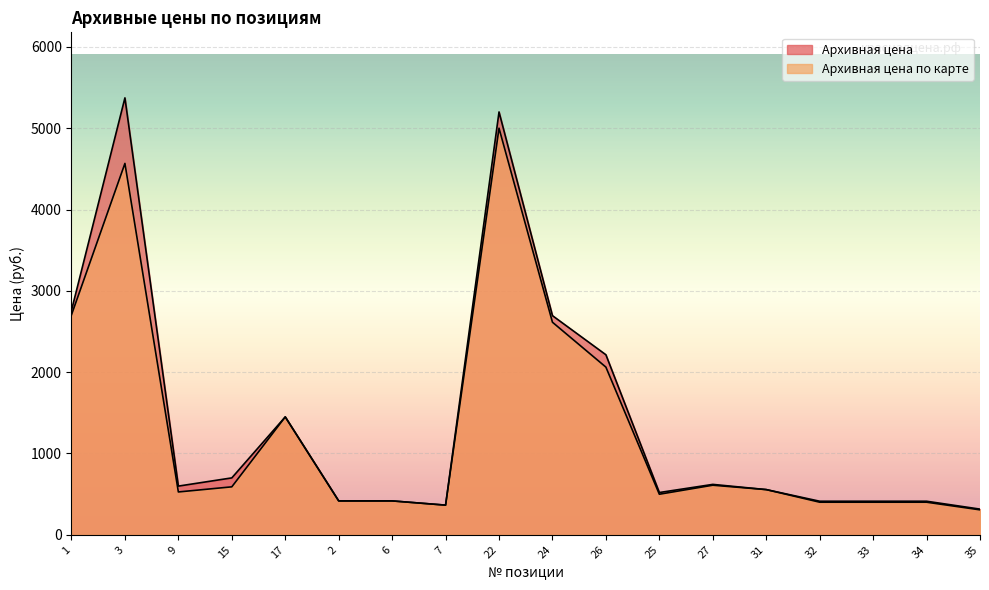

Where is the first local minimum for Архивная цена по карте?

9